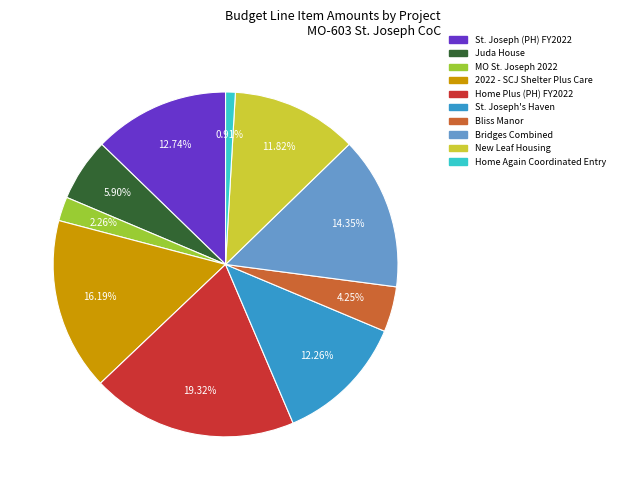

Between Juda House and Home Plus (PH) FY2022, which is larger?

Home Plus (PH) FY2022